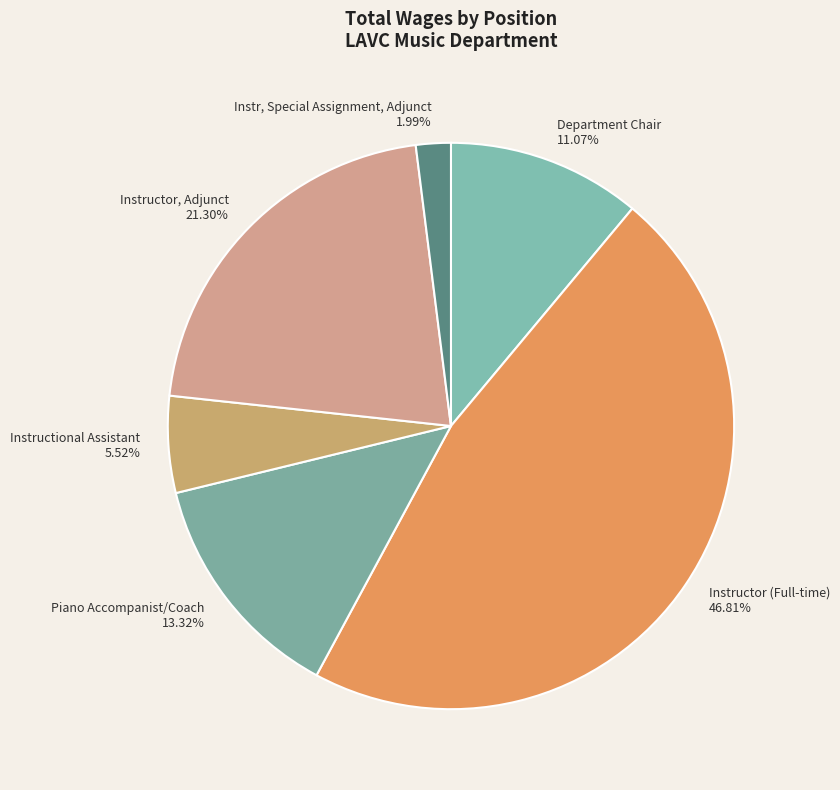

Rank the categories by value from lowest to highest.

Instr, Special Assignment, Adjunct, Instructional Assistant, Department Chair, Piano Accompanist/Coach, Instructor, Adjunct, Instructor (Full-time)